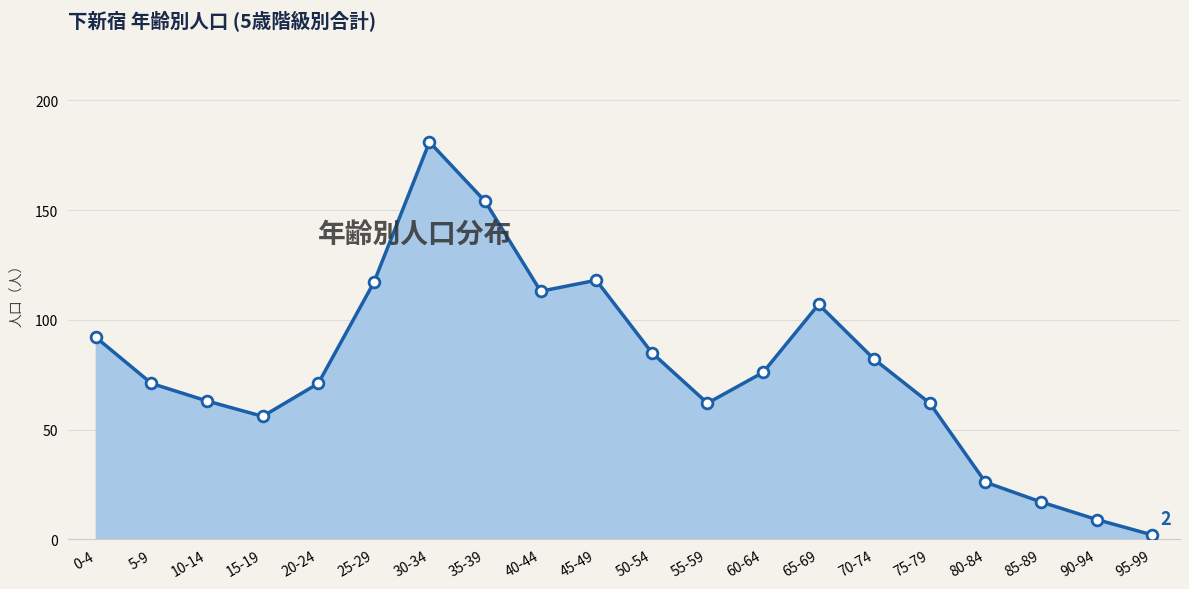

Between 40-44 and 50-54, which is larger?

40-44